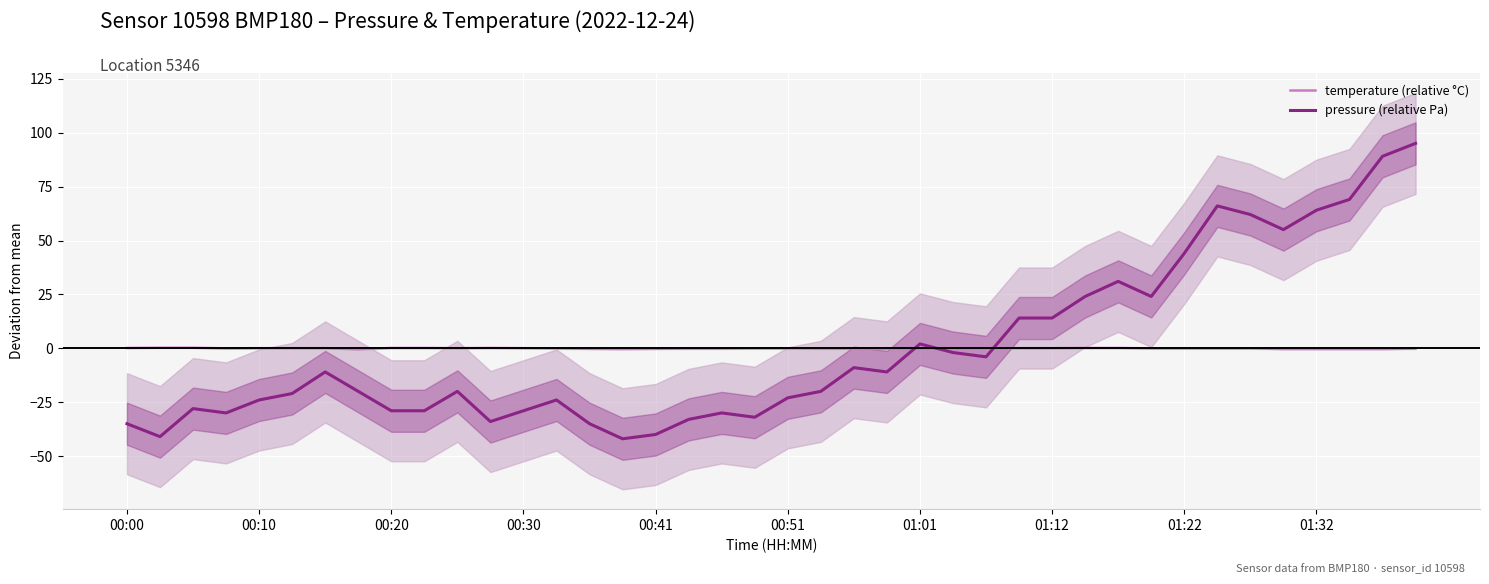

What is the difference between the highest and lowest values at 30?

30.9